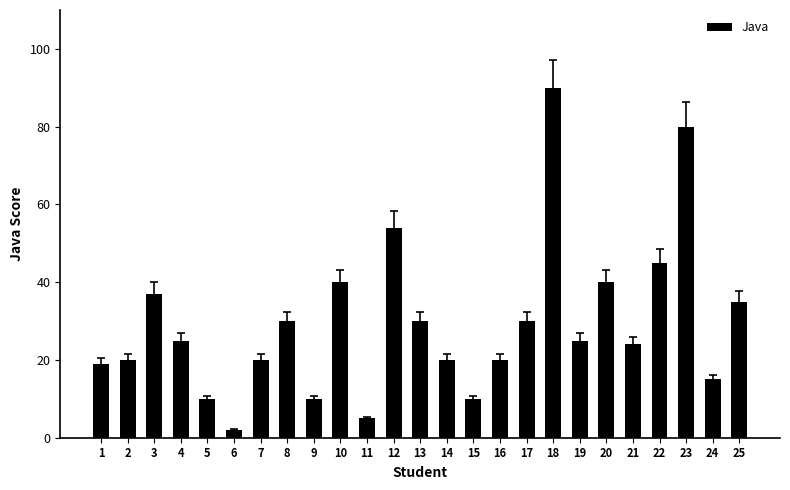

What is the difference between the second highest and minimum values?

78